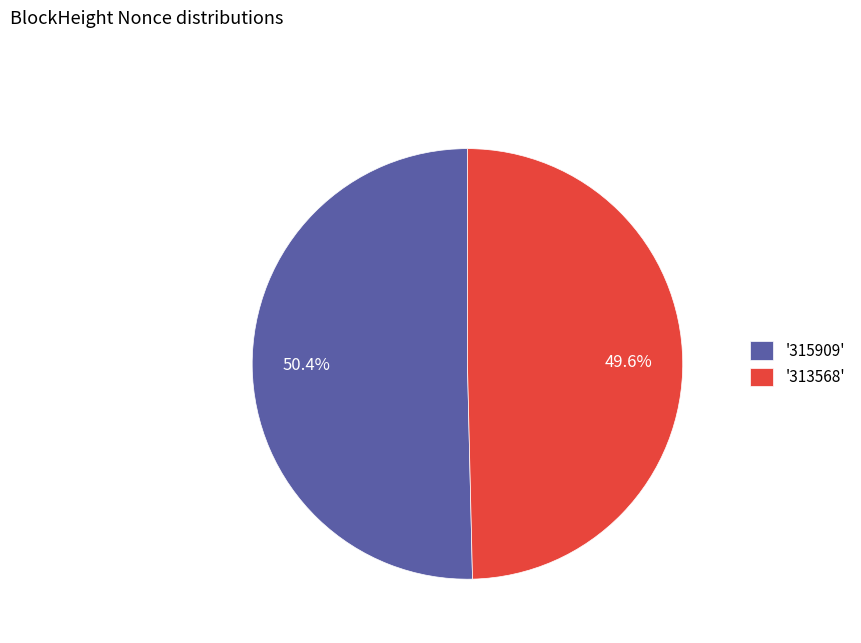

Which category has the smallest portion of the pie?

'313568'